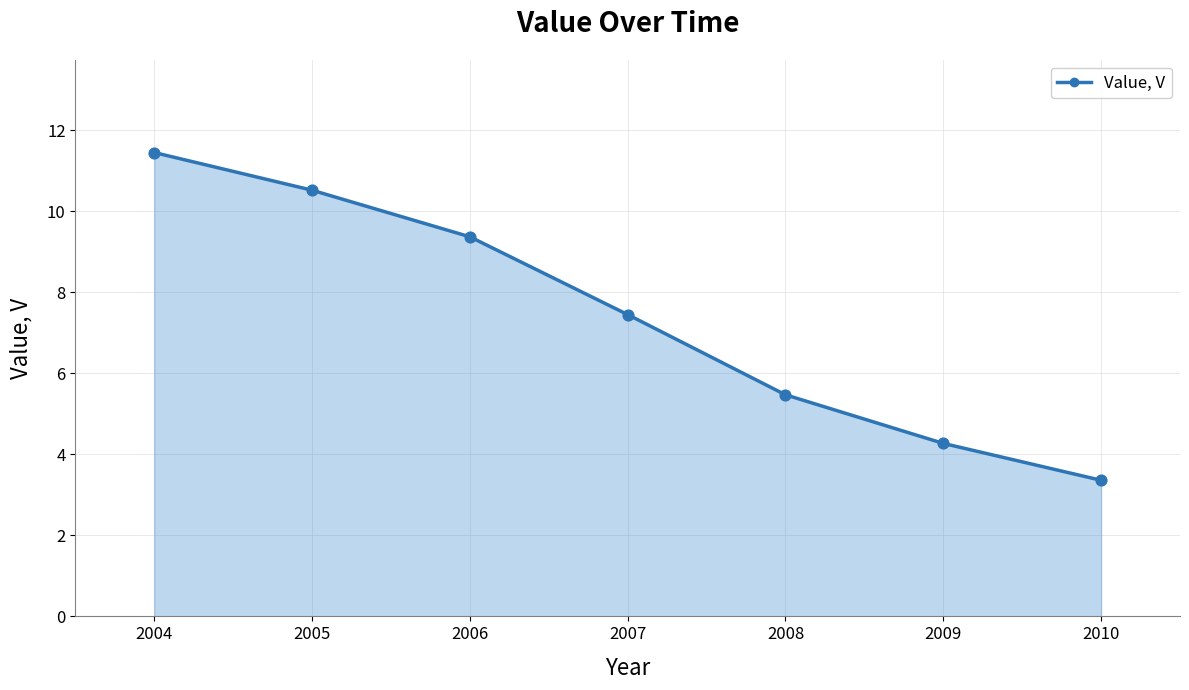

Approximately how many times larger is the value at 2009 compared to 2006?

0.5